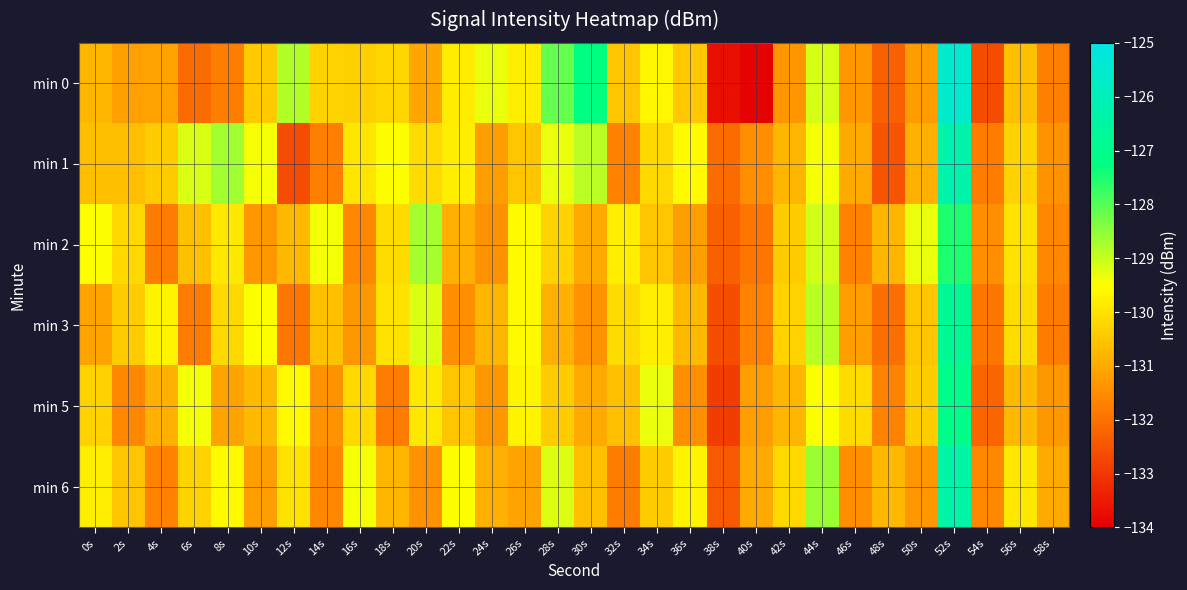

Which has a higher value, 18s or 28s?

28s